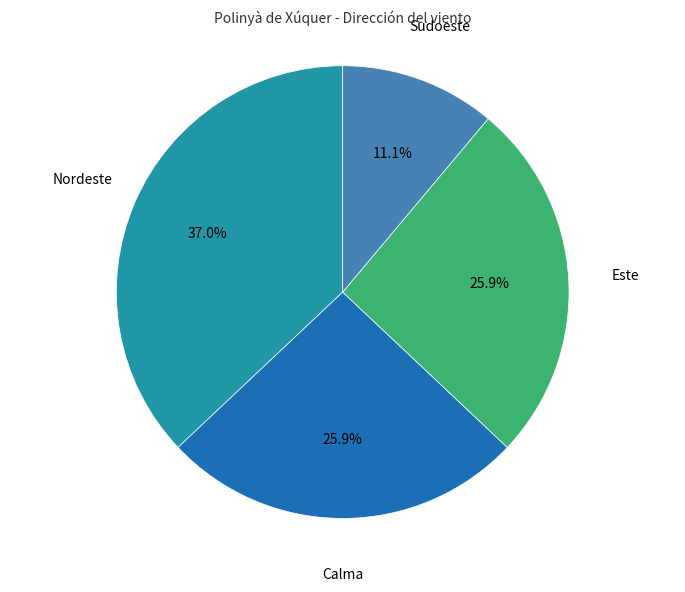

How many segments does this pie chart have?

4